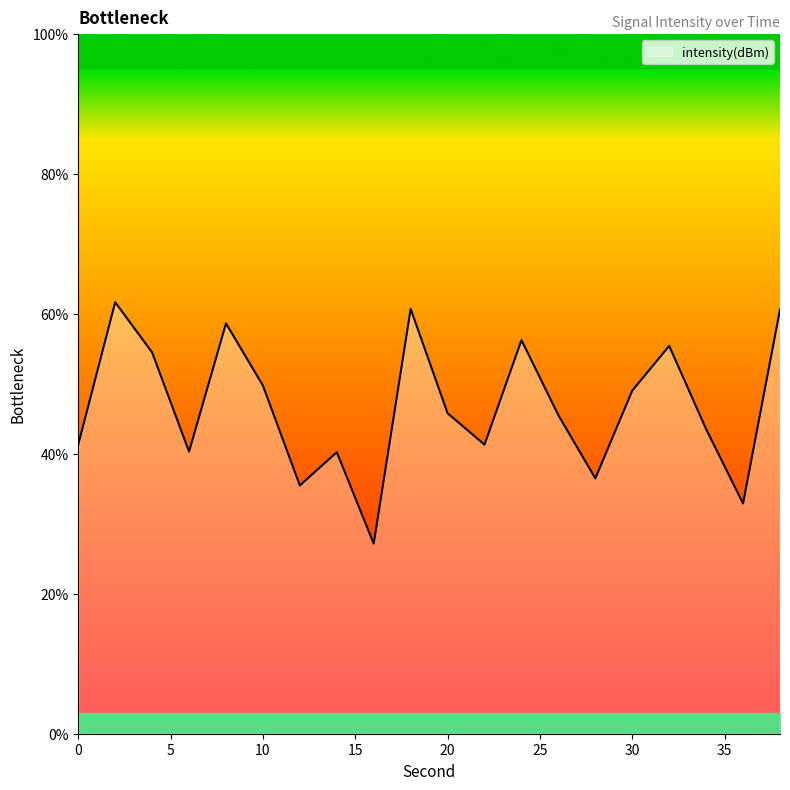

What is the greatest value displayed?

61.7